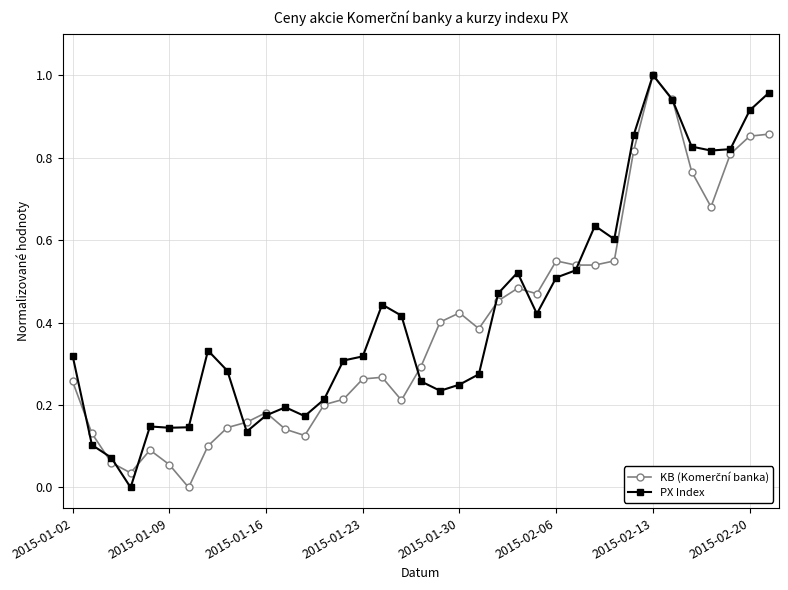

True or false: PX Index has more than 2 interior local peaks.

True